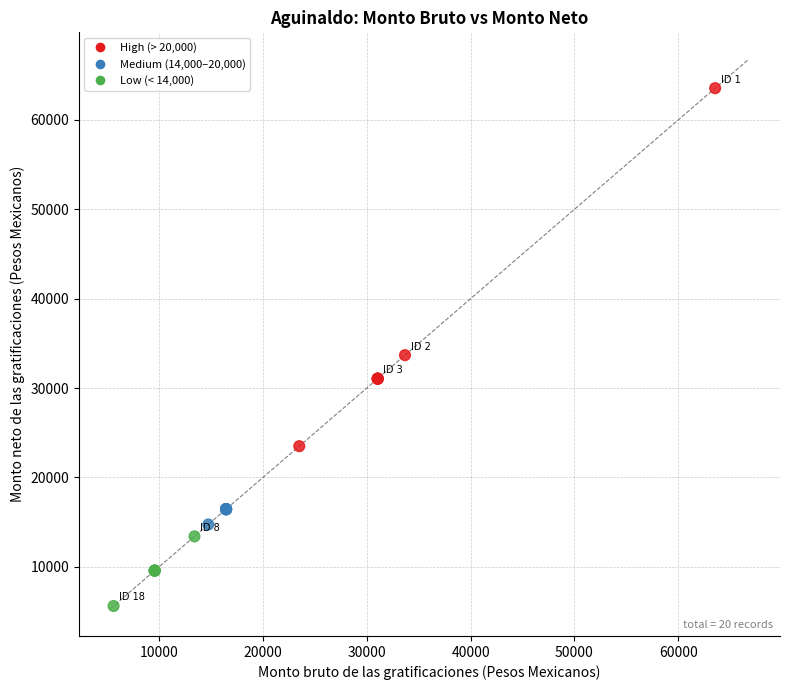

What Y value in the scatter plot is closest to 34581?

33679.8